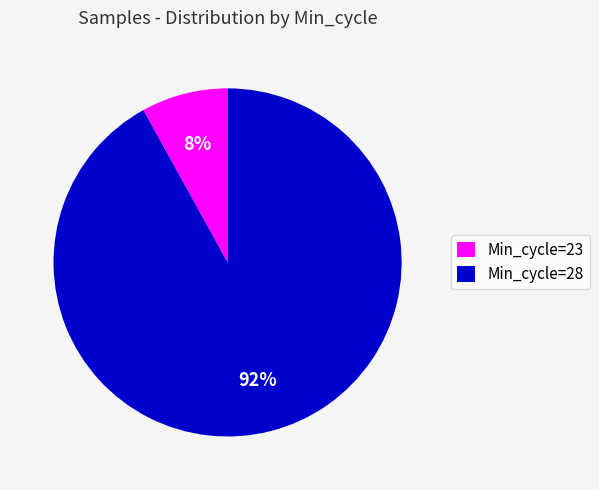

To the nearest percent, what percentage of the pie is Min_cycle=28?

92%